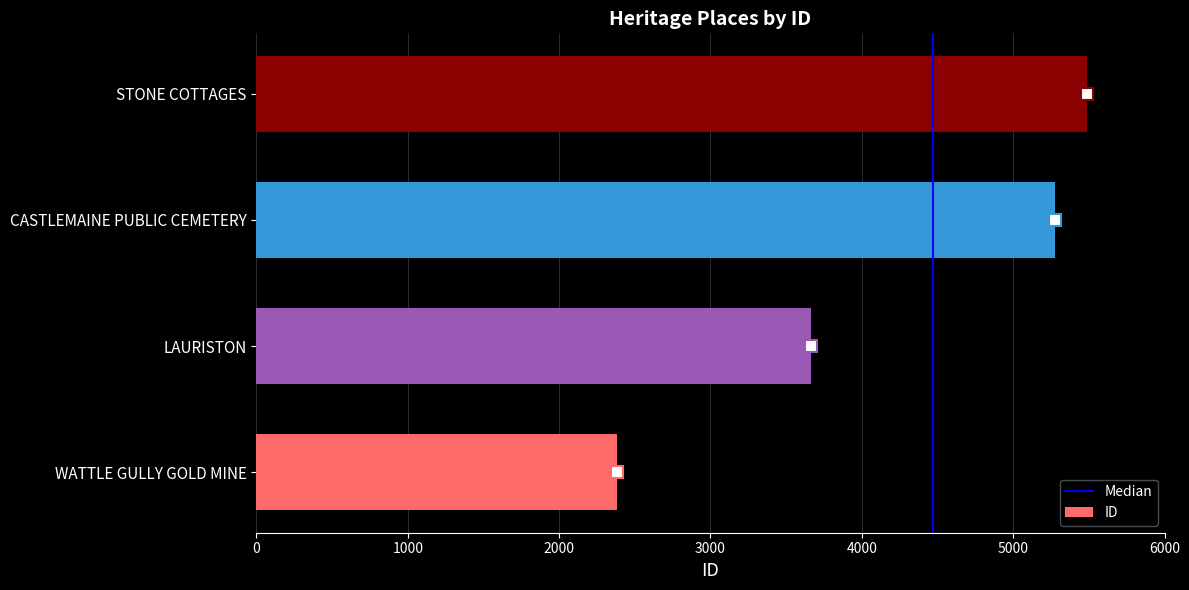

What is the average value?

4202